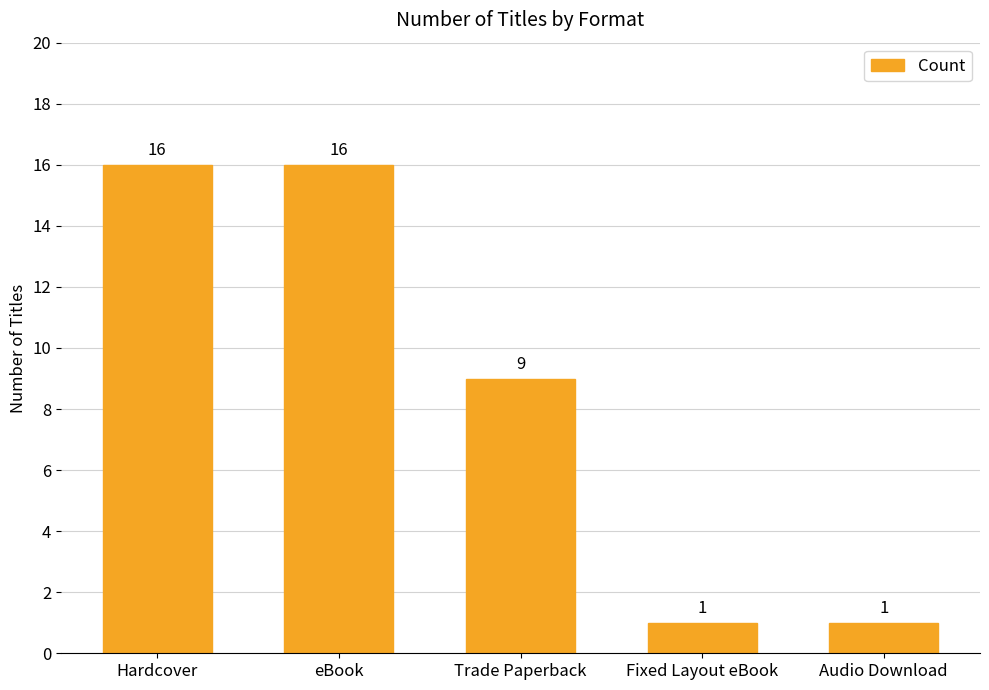

Is it true that the value at Hardcover is 16?

True